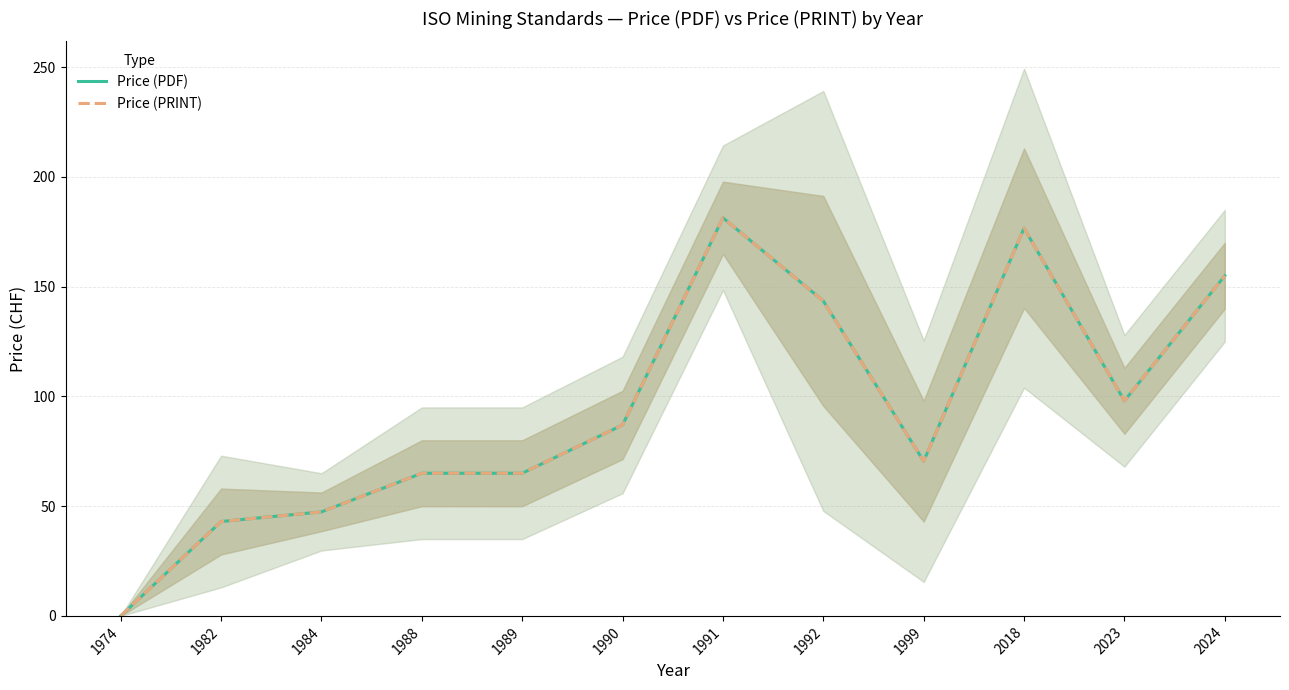

At which label does Price (PDF) reach its peak?

1991